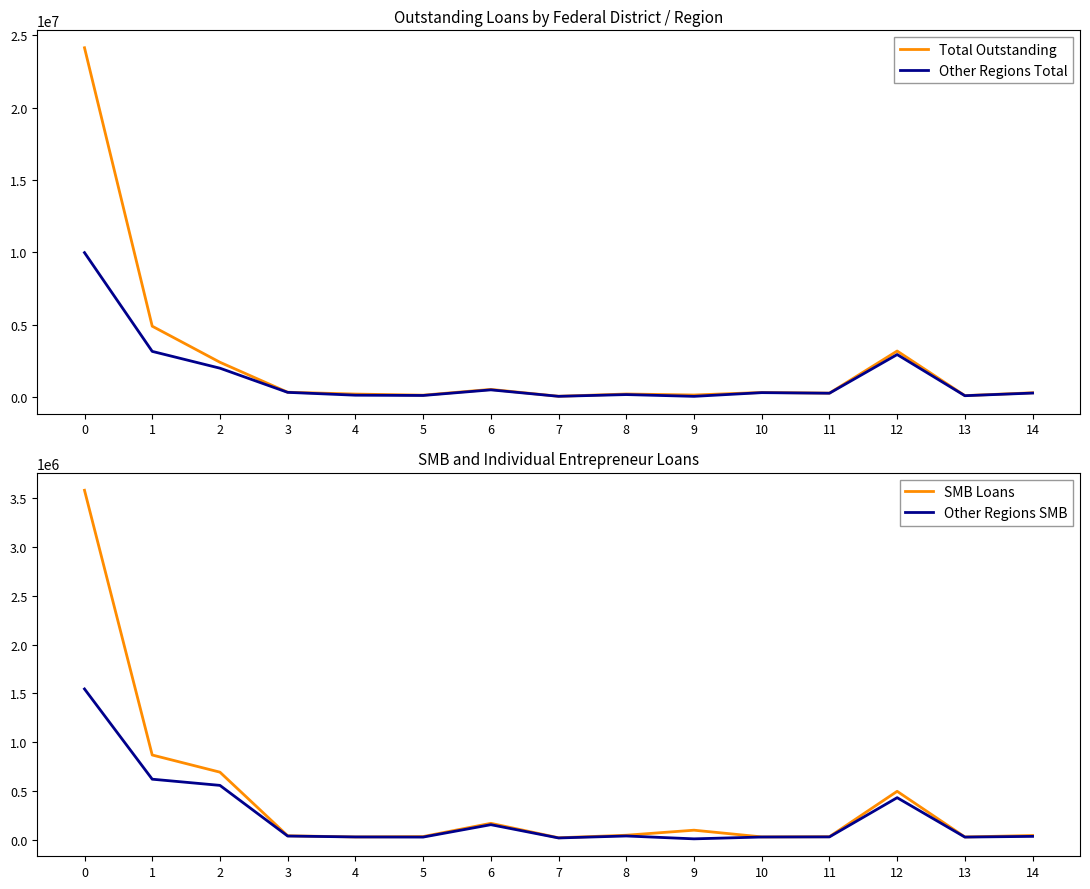

Rank the categories by Other Regions SMB value from highest to lowest.

0, 1, 2, 12, 6, 8, 3, 14, 11, 4, 10, 13, 5, 7, 9